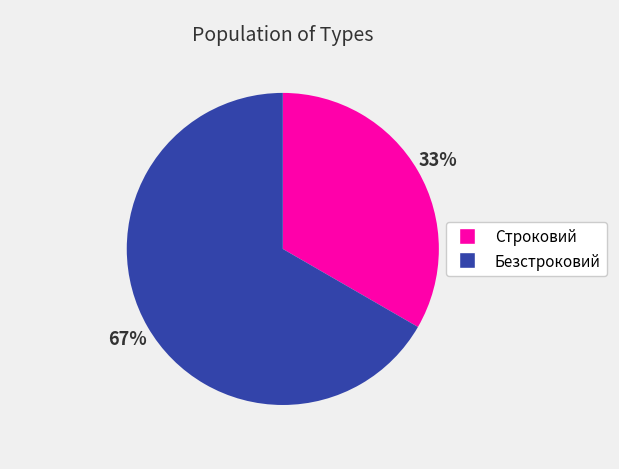

Does Строковий represent more than half of the total?

No